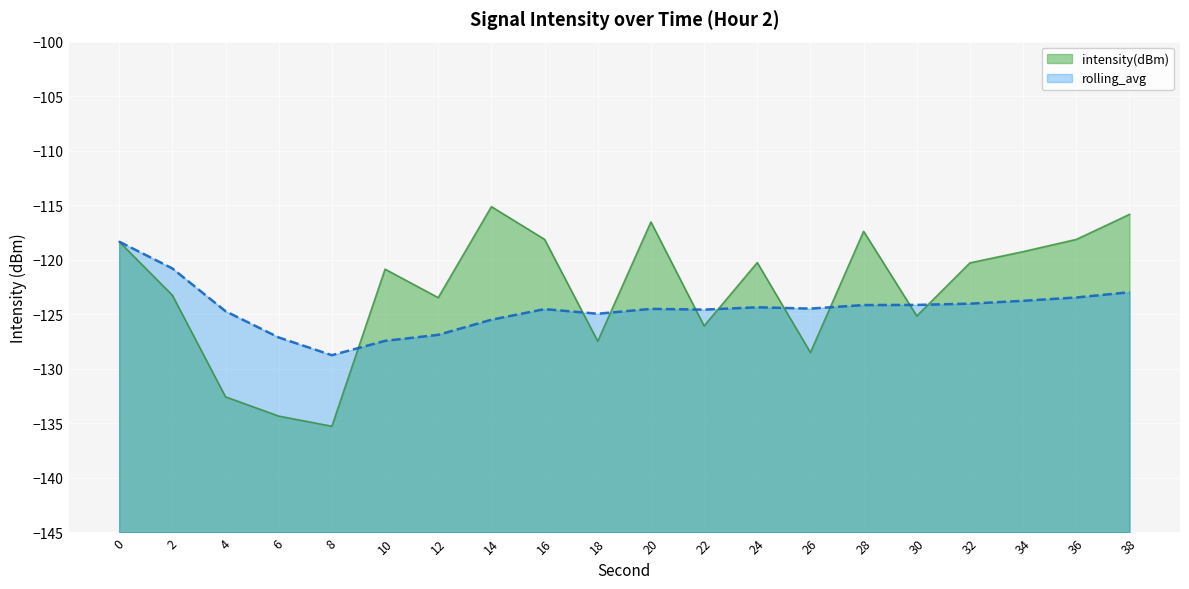

At which label is intensity(dBm) closest to -125?

30